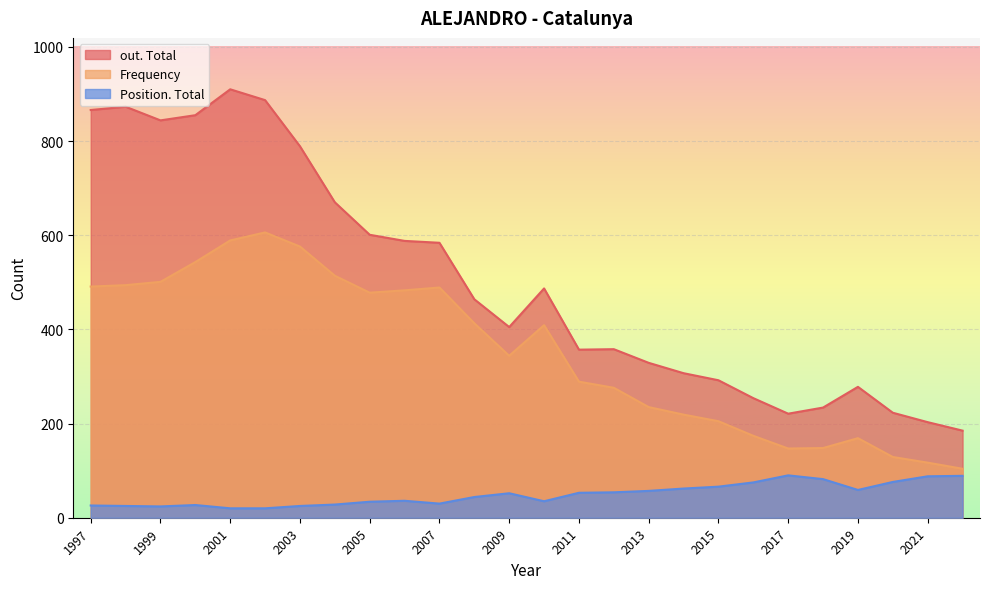

What is the total value across all series at 2003?

1390